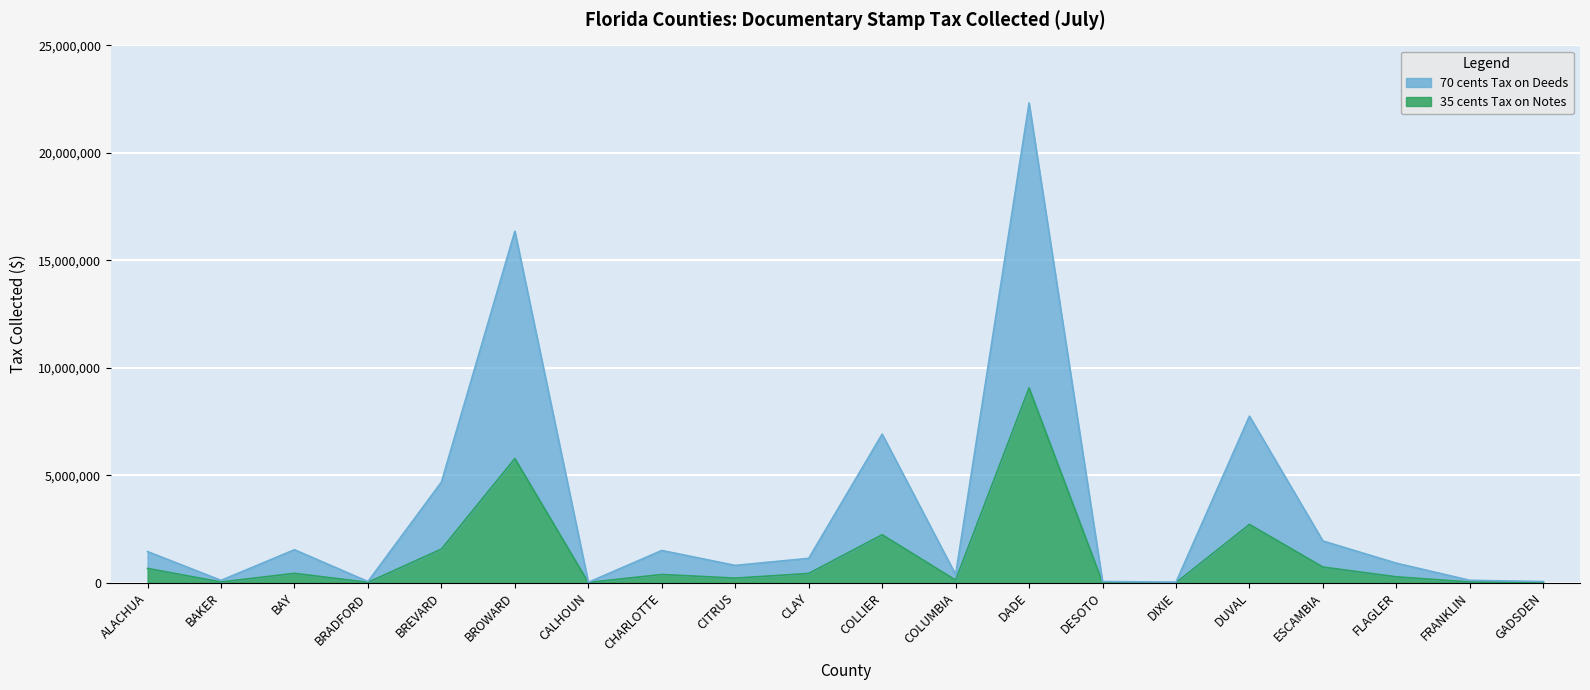

Which series has the largest total across all categories?

70 cents Tax on Deeds